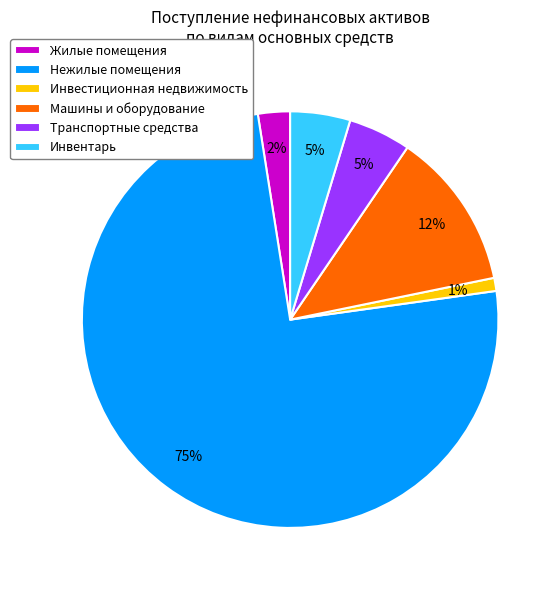

To the nearest percent, what percentage of the pie is Машины и оборудование?

12%